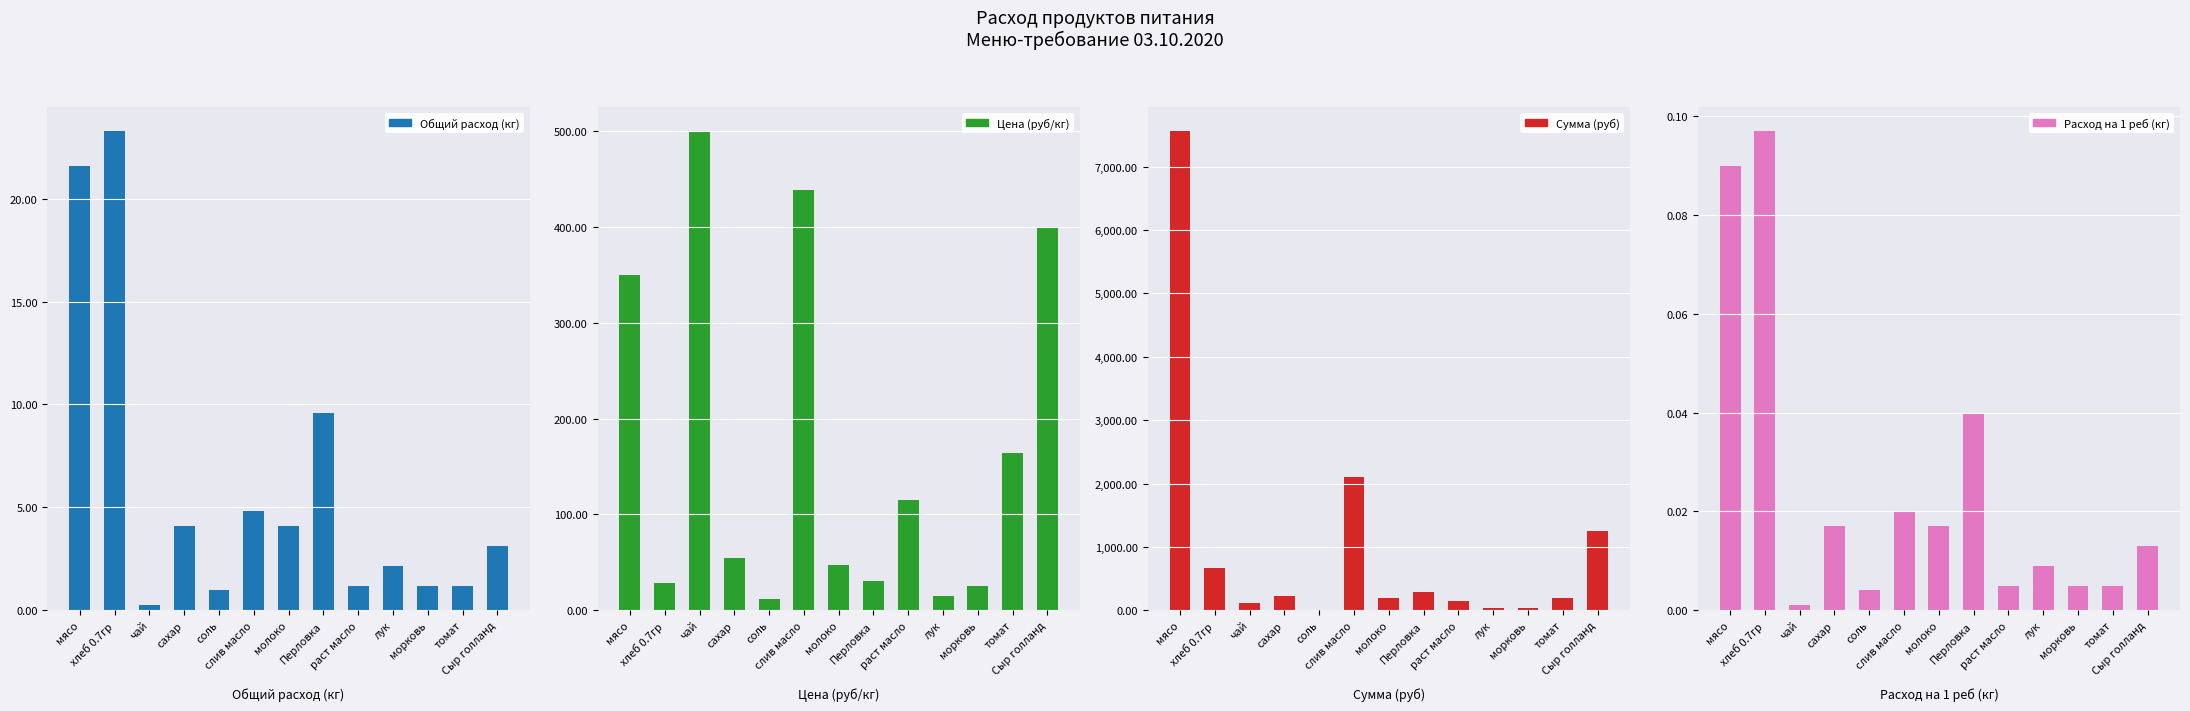

Read the Цена (руб/кг) value at томат.

164.3